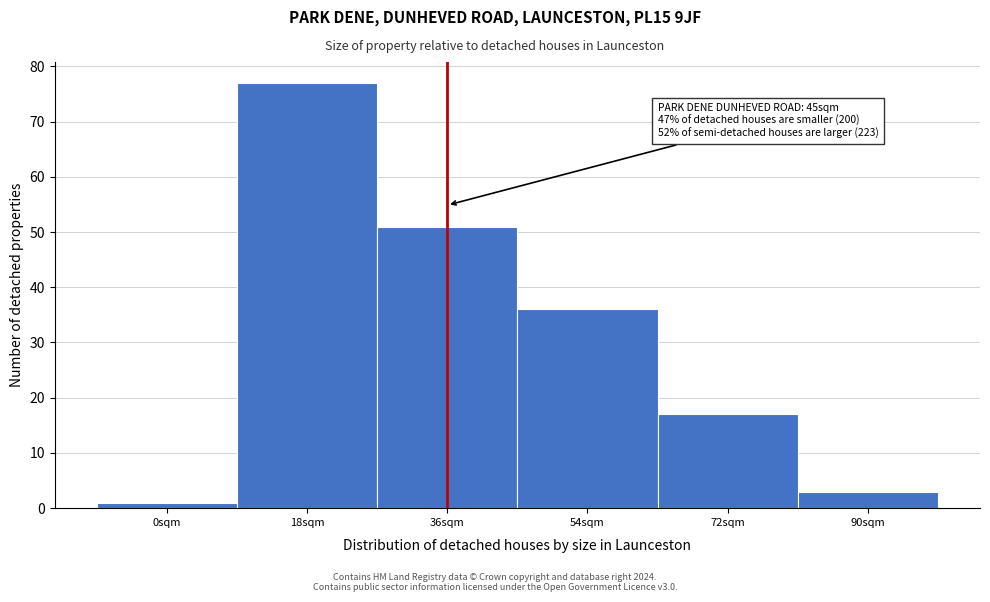

Reading left to right, what are all the values shown in this chart?

0sqm=1	18sqm=77	36sqm=51	54sqm=36	72sqm=17	90sqm=3